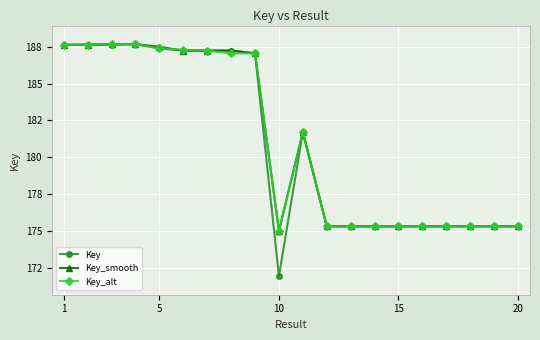

What are all the series names shown in the legend?

Key, Key_smooth, Key_alt